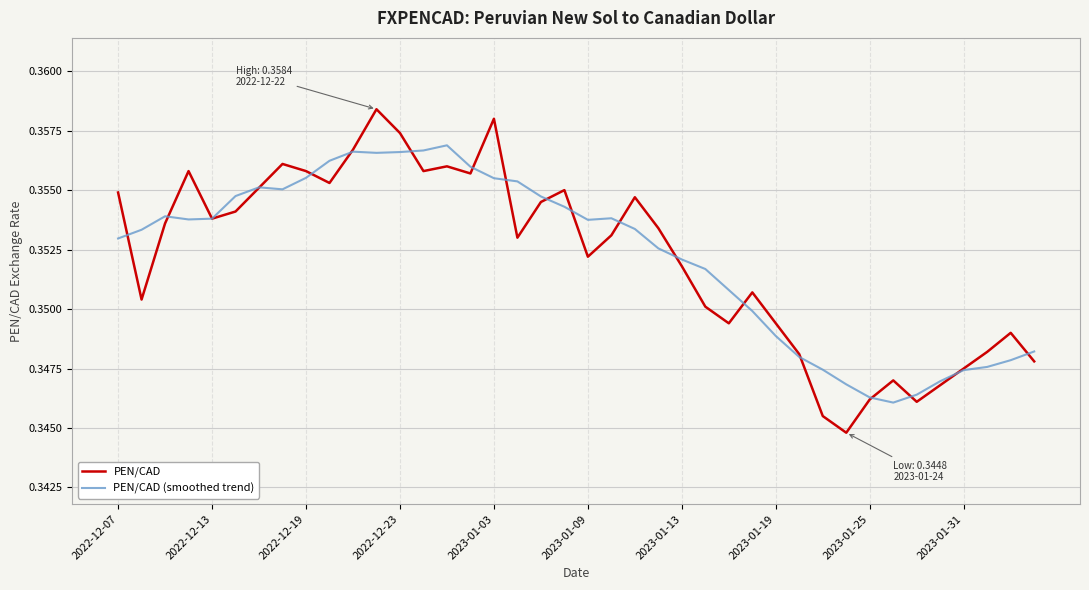

Which series has the widest spread of values?

PEN/CAD